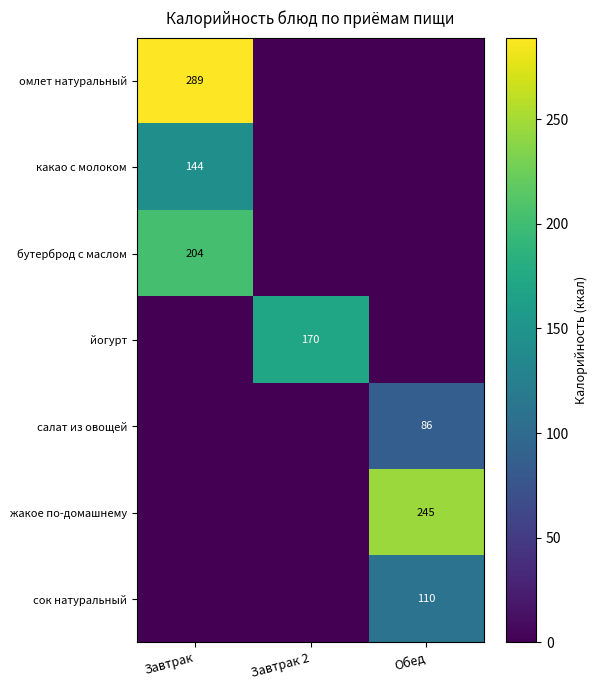

Is it true that сок натуральный equals 33 at Обед?

False